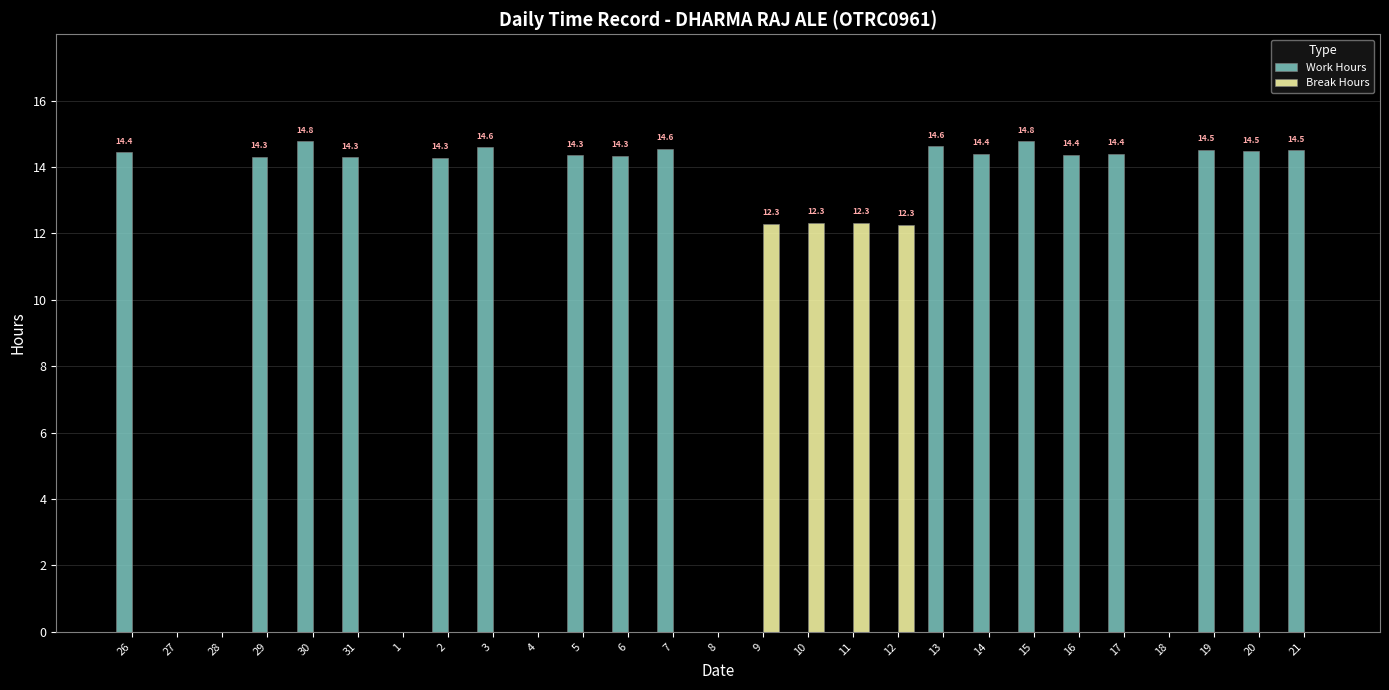

What is the sum of all Break Hours values?

49.2